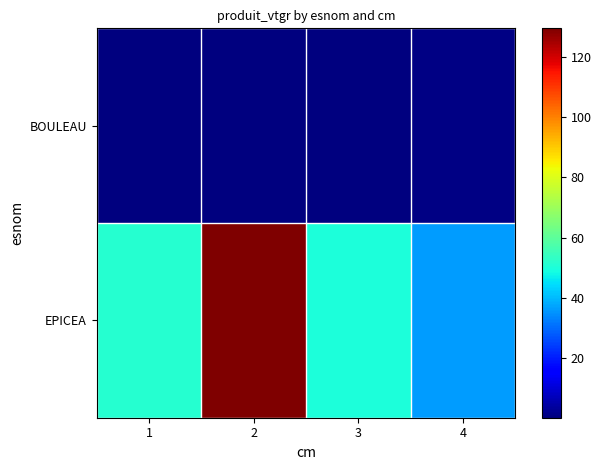

Reading left to right, extract all data points from this chart.

BOULEAU: 1=0.2	2=0.3	3=0.3	4=0.8
EPICEA: 1=51.4	2=129.5	3=49.9	4=36.1